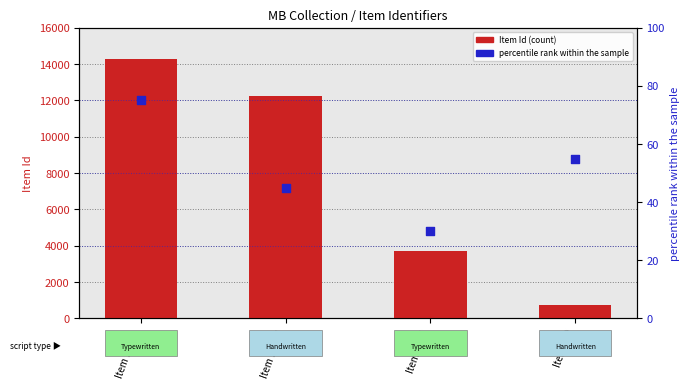

What are all the series names shown in the legend?

Item Id (count), percentile rank within the sample